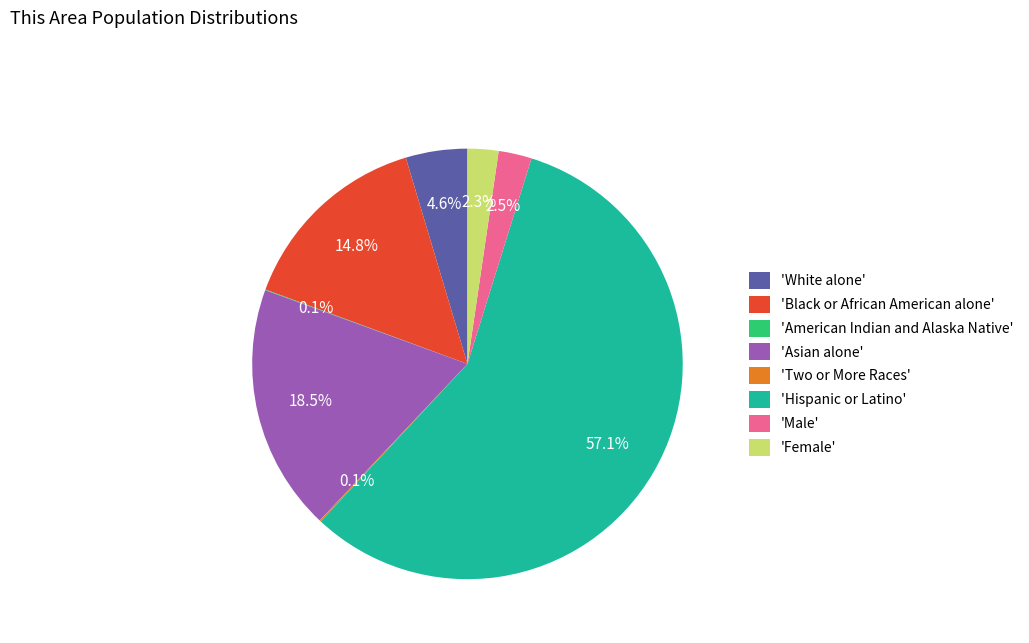

Which slice is the largest?

'Hispanic or Latino'